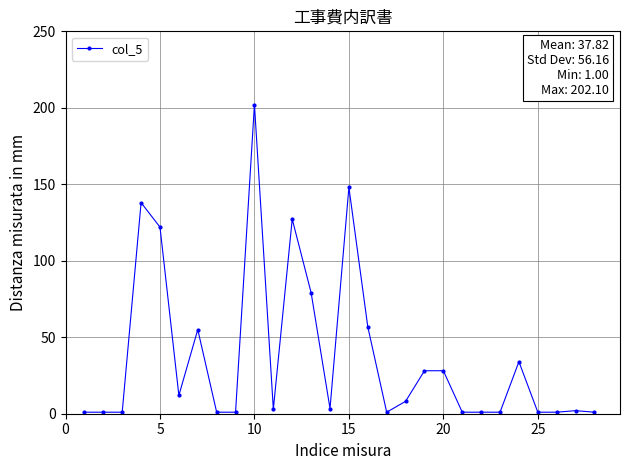

What is the difference between the second highest and second lowest values?

147.0